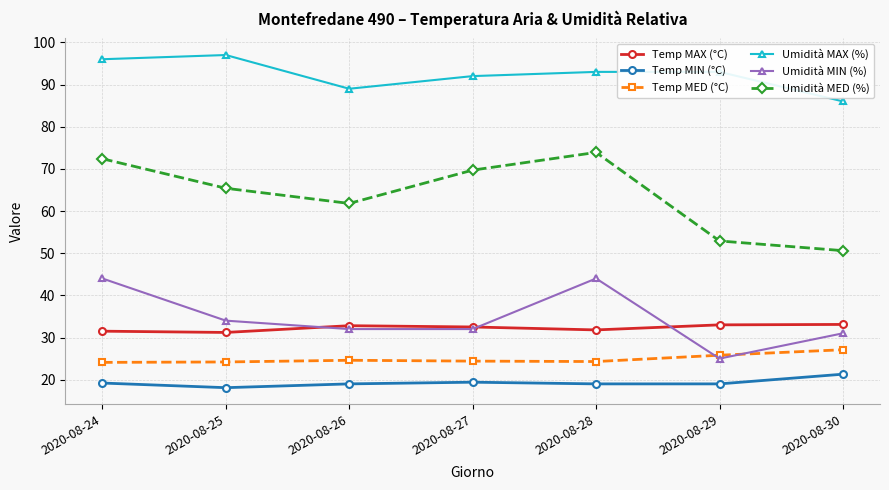

What is the difference between the second highest and minimum values in the Umidità MAX (%) series?

10.0